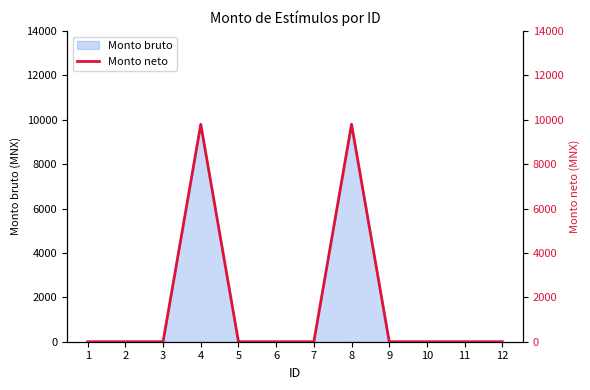

What is the change in value from 4 to 7?

-9800